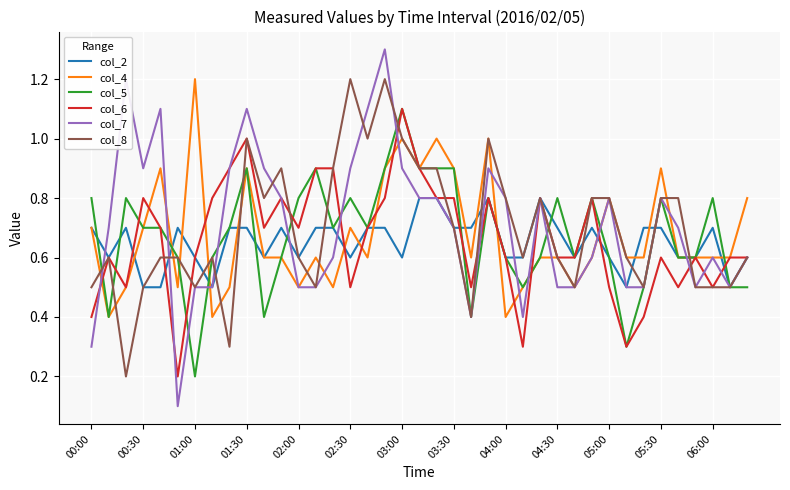

Does the chart have visible grid lines?

Yes